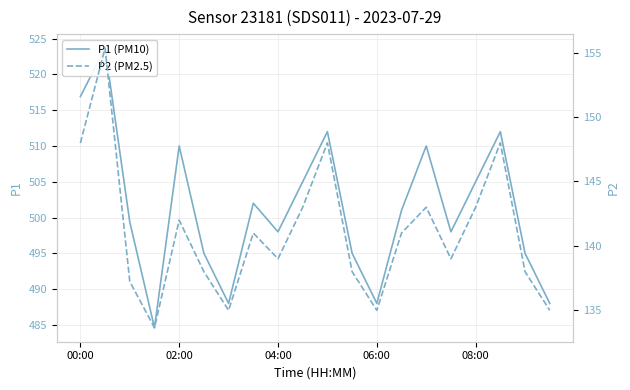

How many lines are shown in the chart?

2